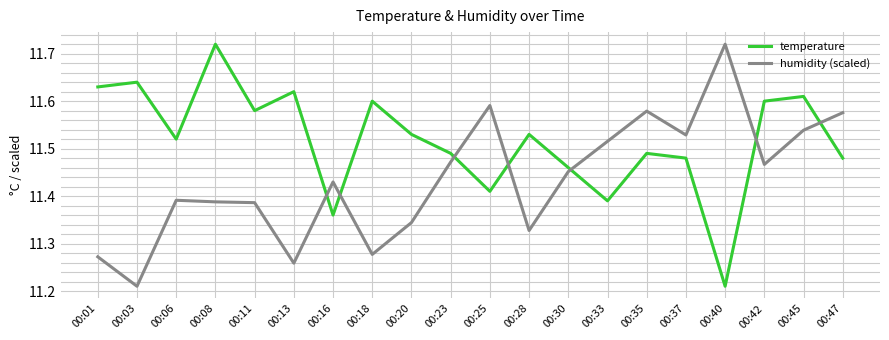

At which label does temperature reach its peak?

00:08